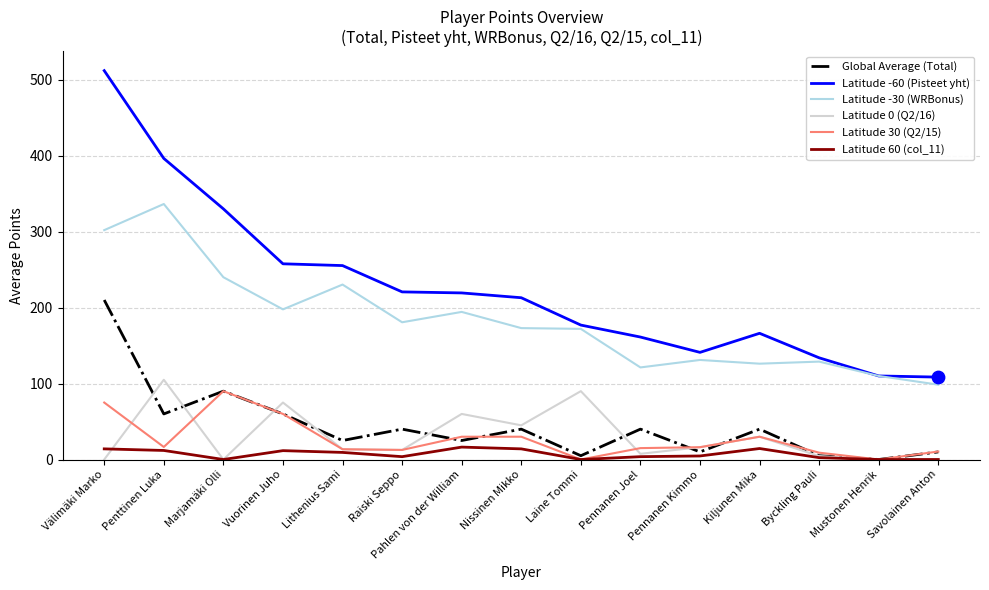

What is the difference between the highest and lowest values at Vuorinen Juho?

246.0